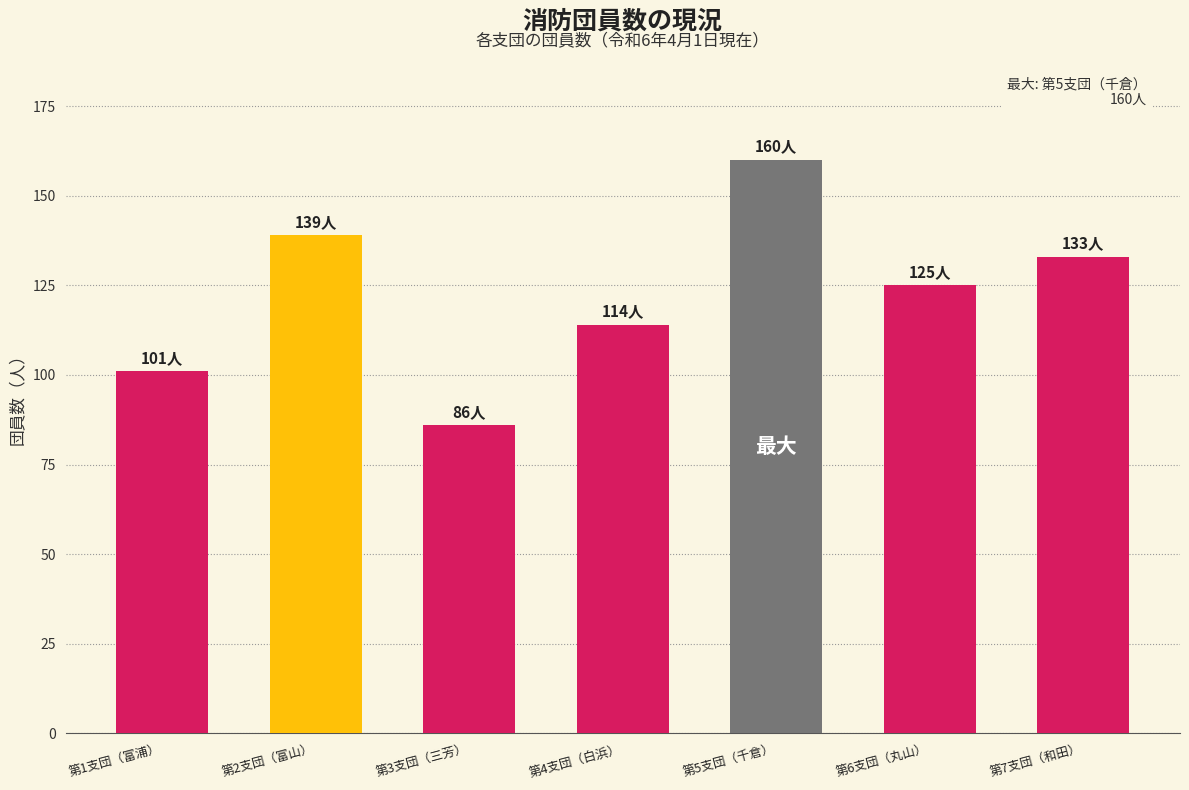

Where is the data nearest to the value 123?

第6支団（丸山）